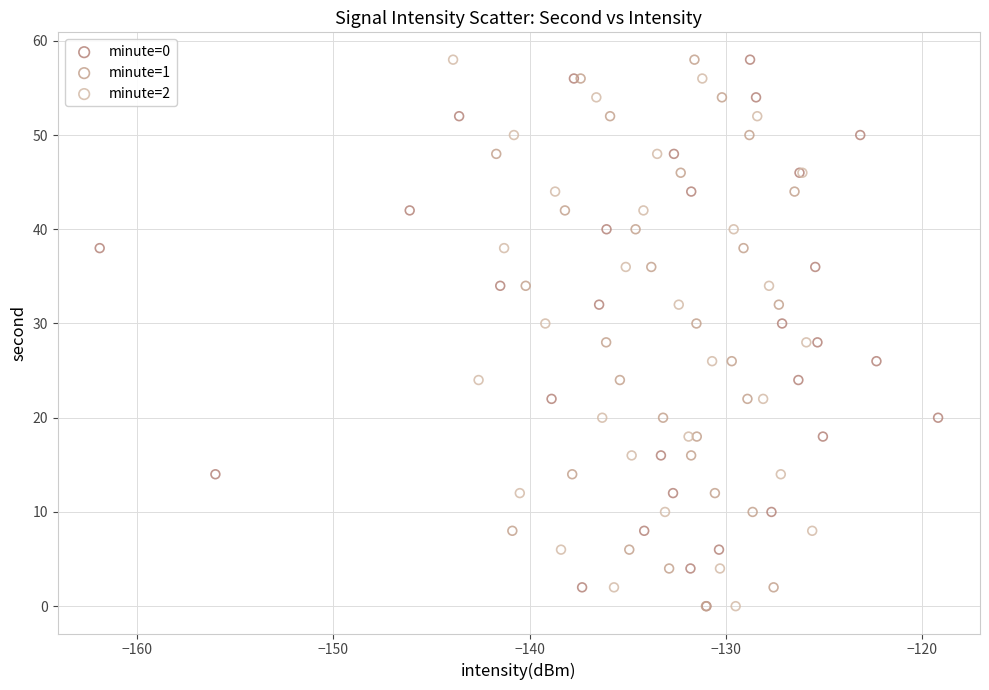

What are all the series names shown in the legend?

minute=0, minute=1, minute=2